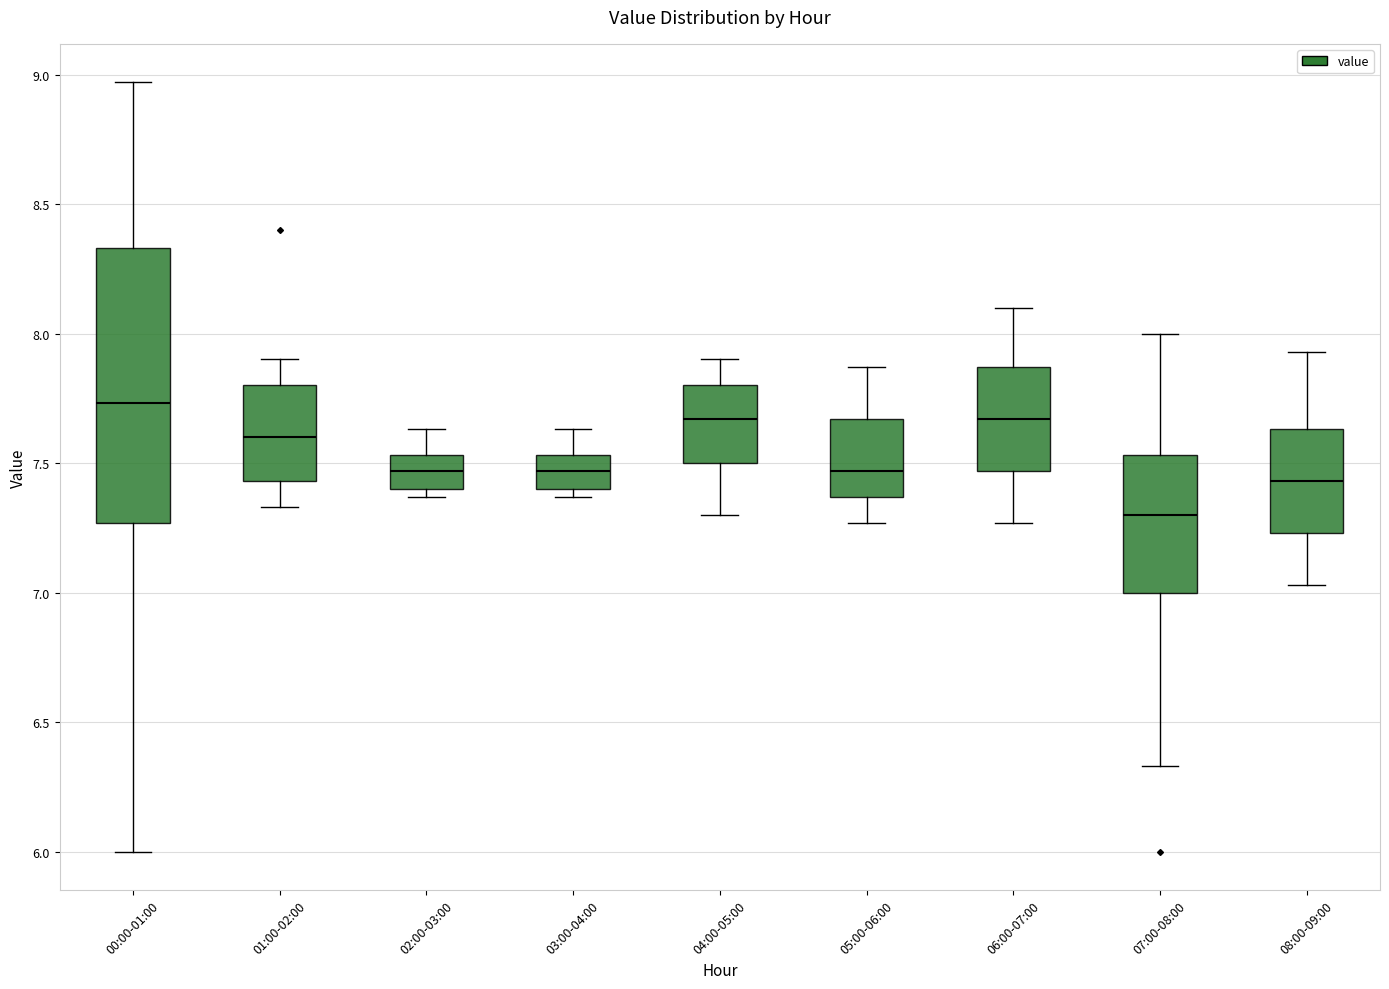

Reading left to right, read every box against the y-axis: the position of its median line, the range the box covers, and the ends of its whiskers. The values are not printed on the chart, so give them approximately, as read against the axis.

00:00-01:00: median 7.75, box 7.25 to 8.35, whiskers 6.00 to 8.95
01:00-02:00: median 7.60, box 7.45 to 7.80, whiskers 7.35 to 7.90
02:00-03:00: median 7.45, box 7.40 to 7.55, whiskers 7.35 to 7.65
03:00-04:00: median 7.45, box 7.40 to 7.55, whiskers 7.35 to 7.65
04:00-05:00: median 7.65, box 7.50 to 7.80, whiskers 7.30 to 7.90
05:00-06:00: median 7.45, box 7.35 to 7.65, whiskers 7.25 to 7.85
06:00-07:00: median 7.65, box 7.45 to 7.85, whiskers 7.25 to 8.10
07:00-08:00: median 7.30, box 7.00 to 7.55, whiskers 6.35 to 8.00
08:00-09:00: median 7.45, box 7.25 to 7.65, whiskers 7.05 to 7.95